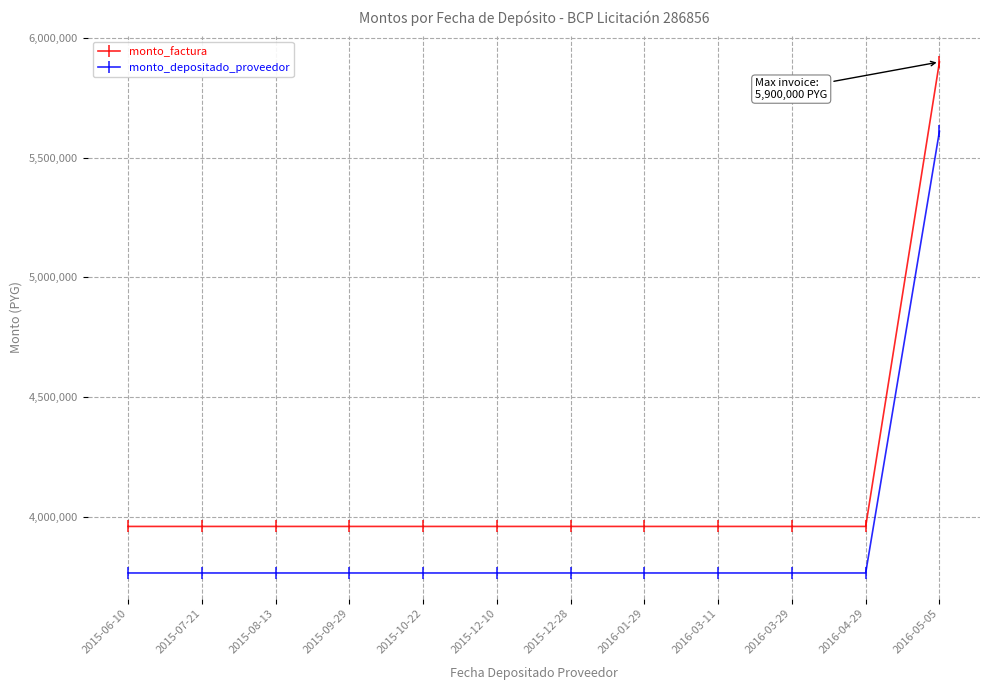

What is the spread (max minus min) of values at 2015-06-10?

194400